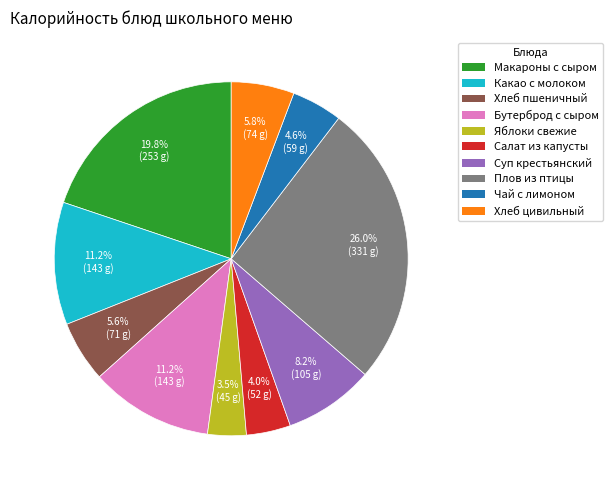

How many segments does this pie chart have?

10